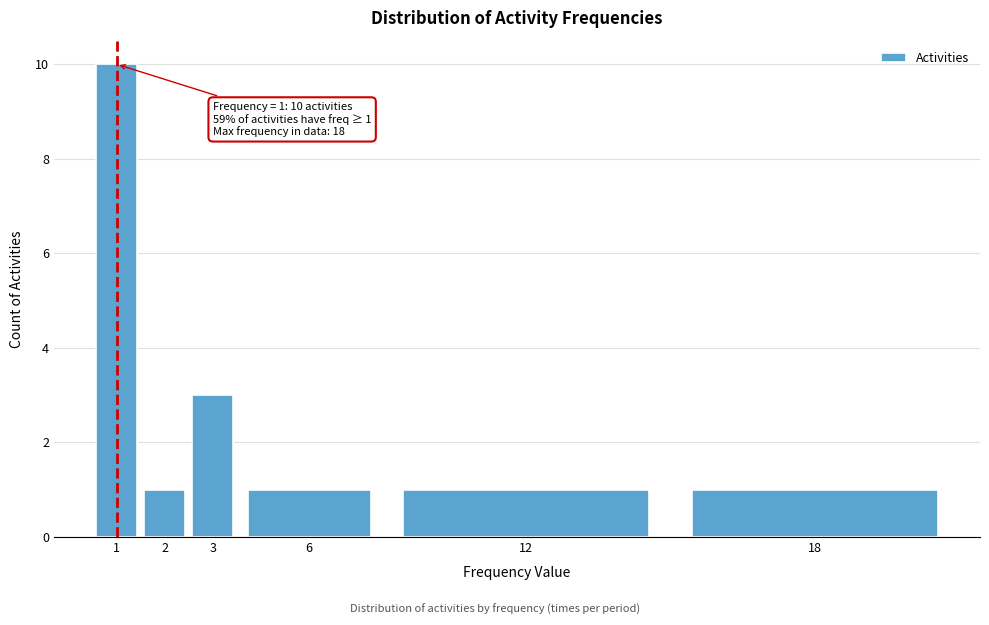

Reading right to left, transcribe all the data shown in this chart.

1	1	1	3	1	10